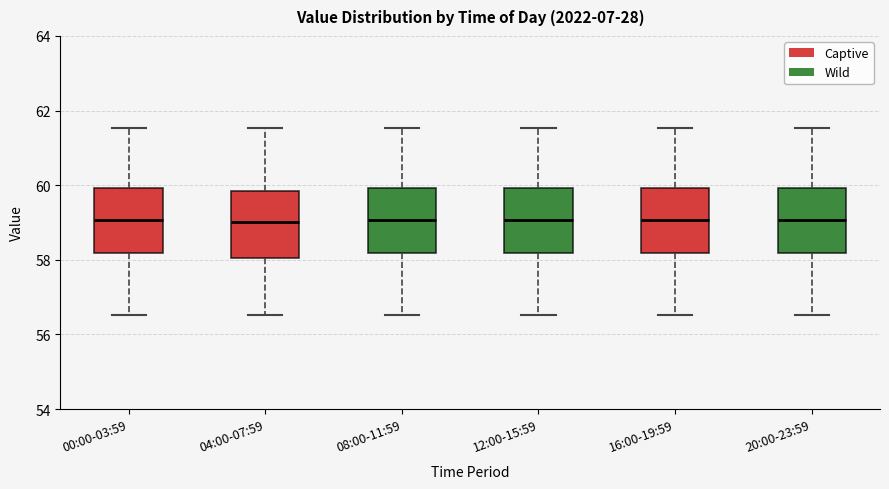

Where is the lower edge of the box for 08:00-11:59 on the y-axis? The values are not printed on the chart, so give them approximately, as read against the axis.

58.2